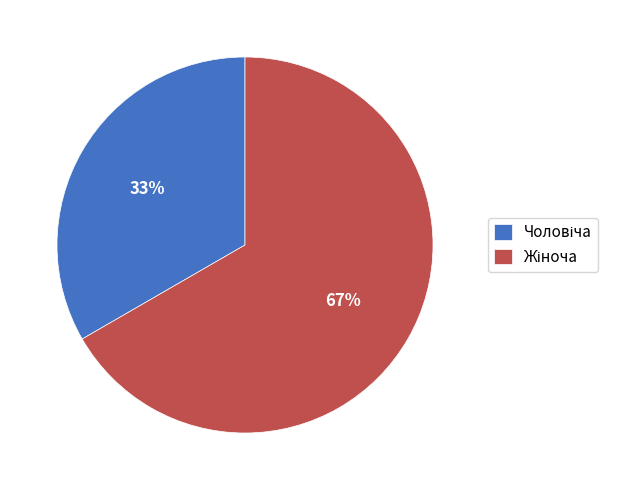

Count the number of slices in the pie.

2